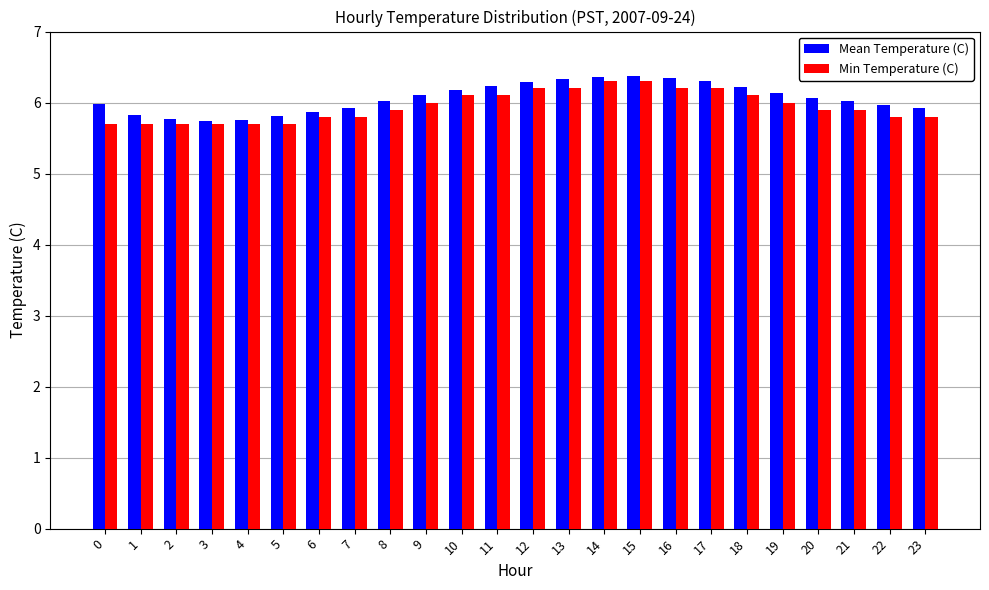

Is the value of Min Temperature (C) at 6 greater than the value of Mean Temperature (C) at 13?

No